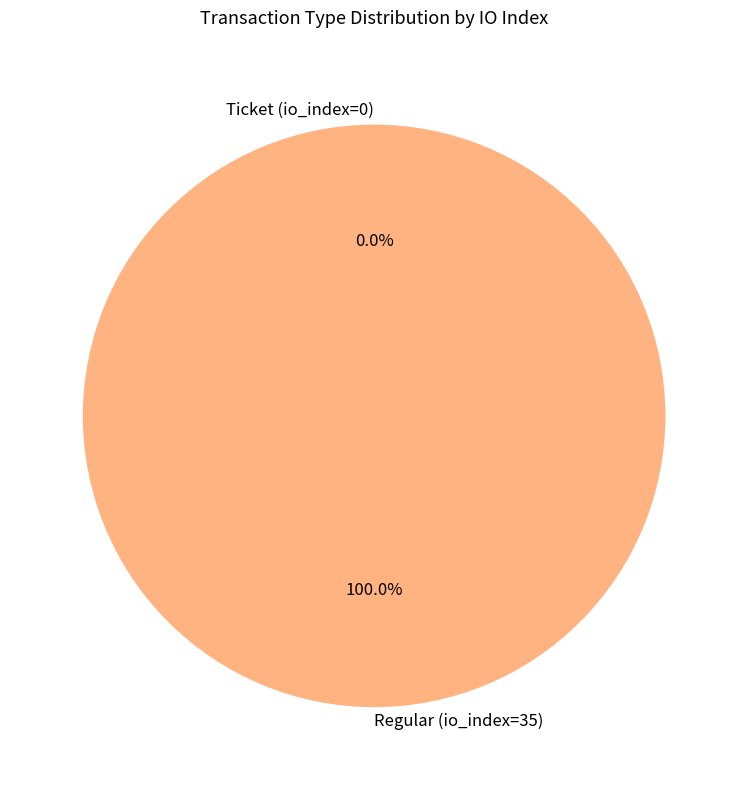

To the nearest percent, what portion does Regular (io_index=35) represent?

100%